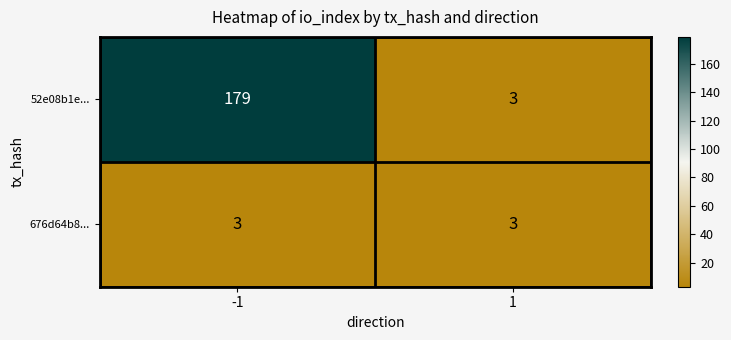

What is the sum of all 676d64b8... values?

6